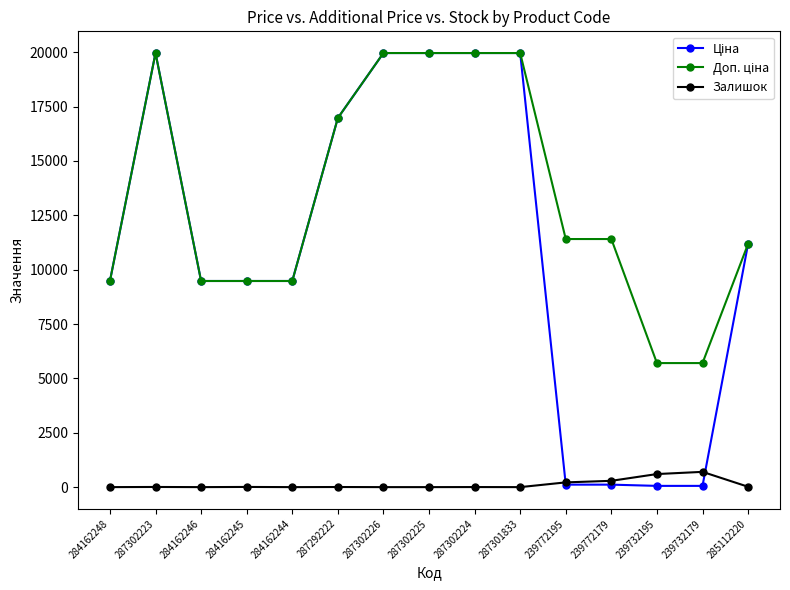

What is the label of the 2nd point from the left?

287302223